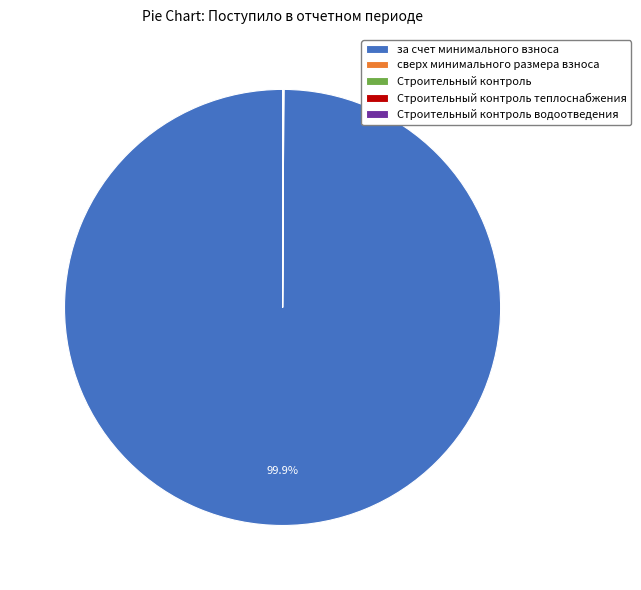

Which slice is the largest?

за счет минимального взноса